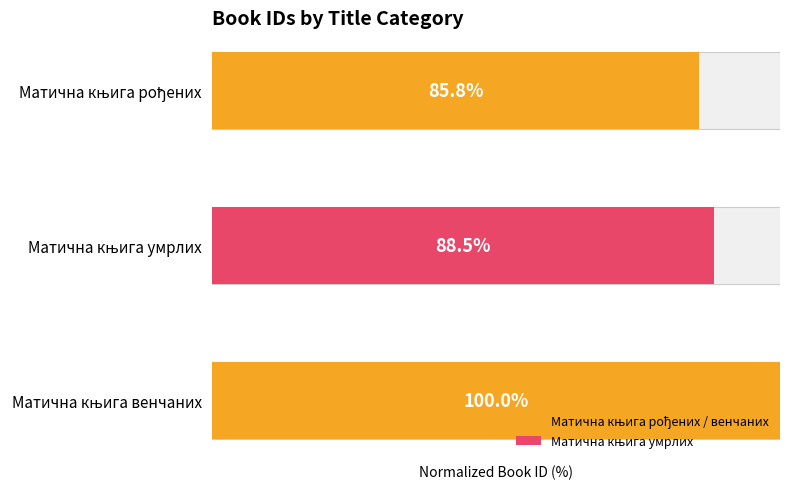

The value at Матична књига умрлих is 33.9. True or false?

False